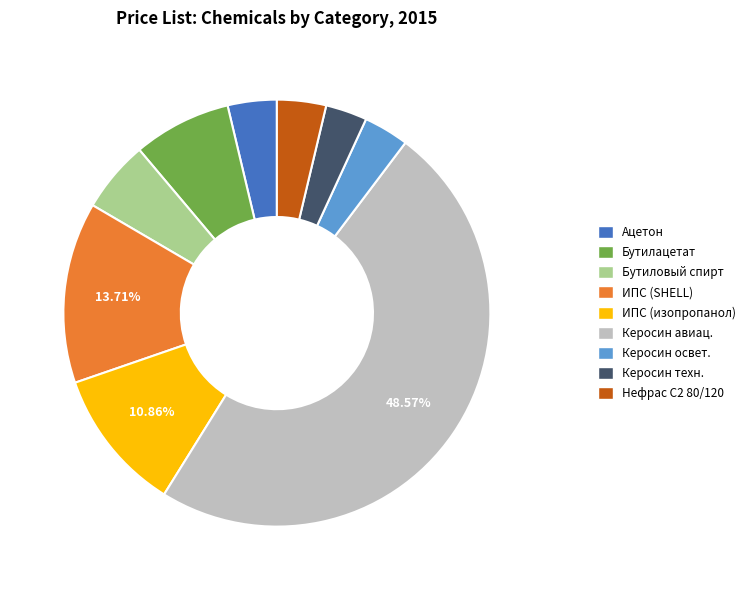

Is there a majority slice in this chart?

No